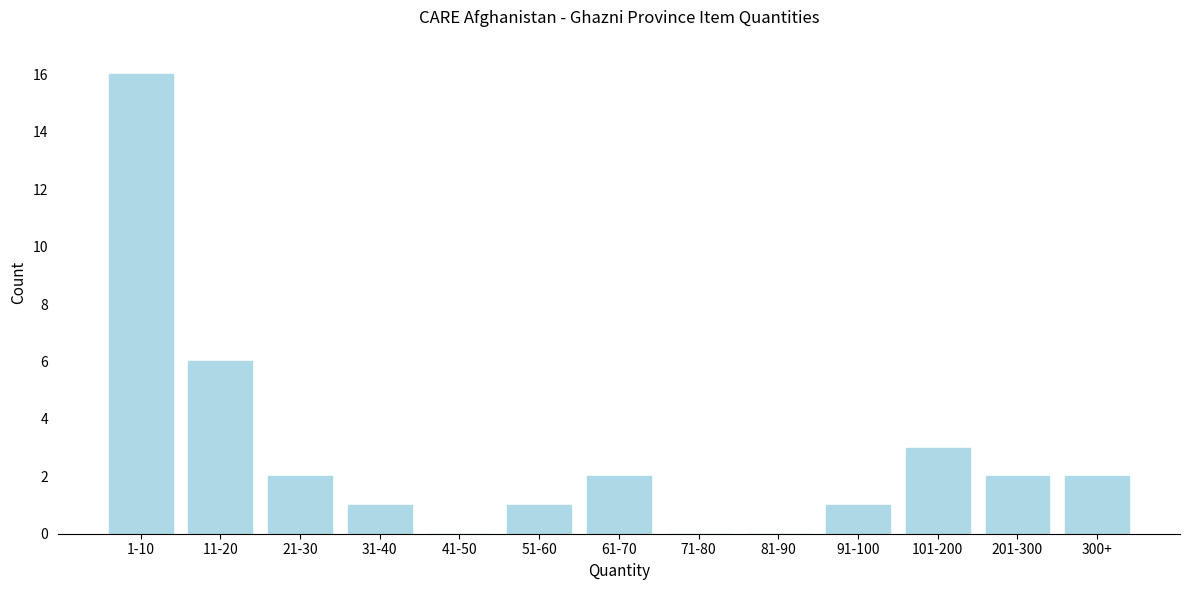

Reading left to right, transcribe all the data shown in this chart.

1-10=16	11-20=6	21-30=2	31-40=1	41-50=0	51-60=1	61-70=2	71-80=0	81-90=0	91-100=1	101-200=3	201-300=2	300+=2